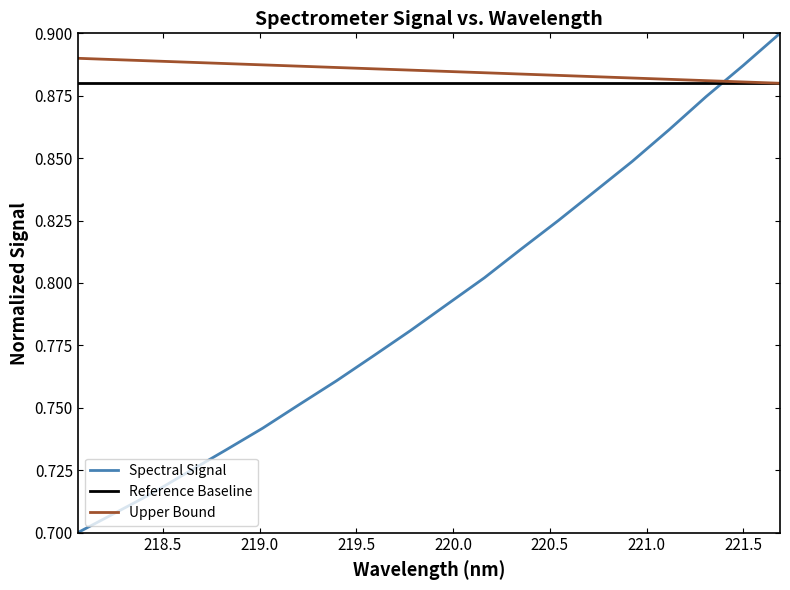

What are all the series names shown in the legend?

Spectral Signal, Reference Baseline, Upper Bound